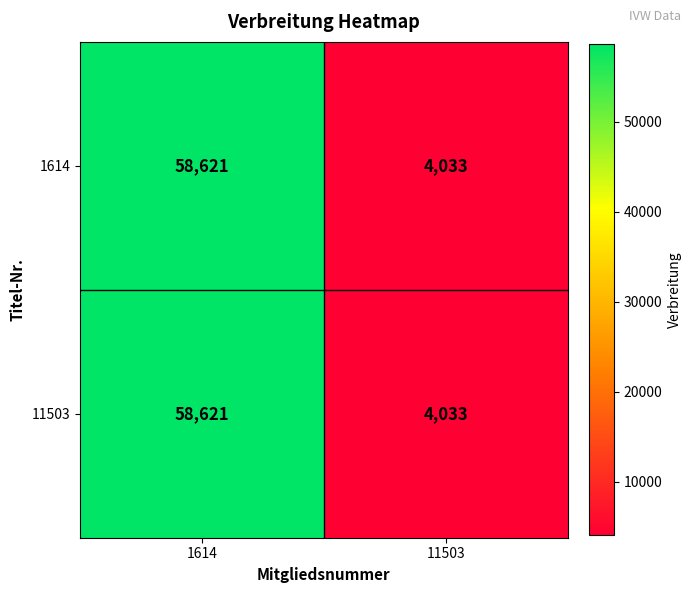

What is the average value of the 11503 series?

31327